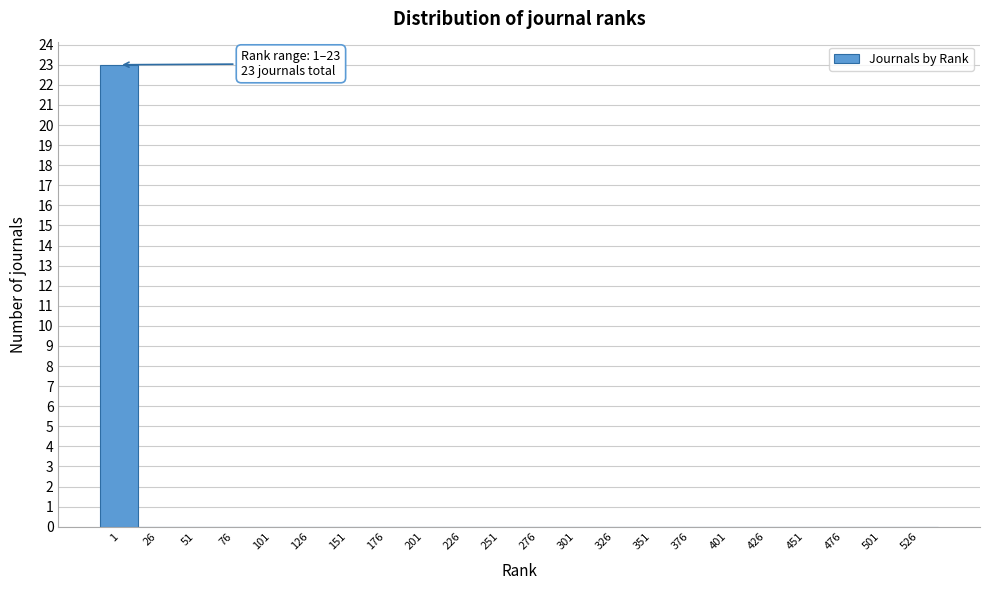

Reading left to right, list all the values displayed in this chart.

1=23	26=0	51=0	76=0	101=0	126=0	151=0	176=0	201=0	226=0	251=0	276=0	301=0	326=0	351=0	376=0	401=0	426=0	451=0	476=0	501=0	526=0